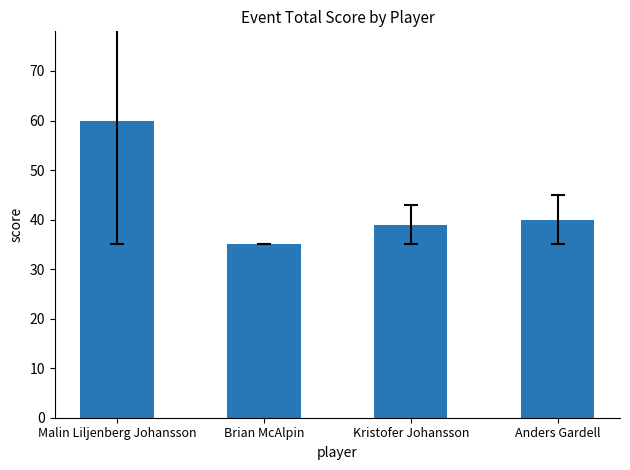

List the labels in order of value, smallest first.

Brian McAlpin, Kristofer Johansson, Anders Gardell, Malin Liljenberg Johansson